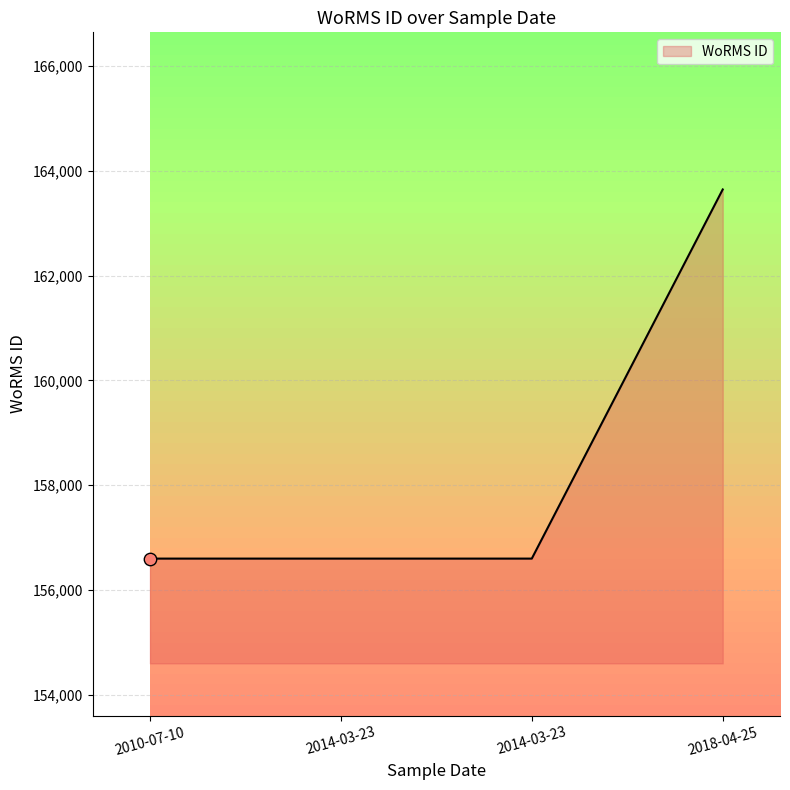

How many distinct data groups are displayed?

1